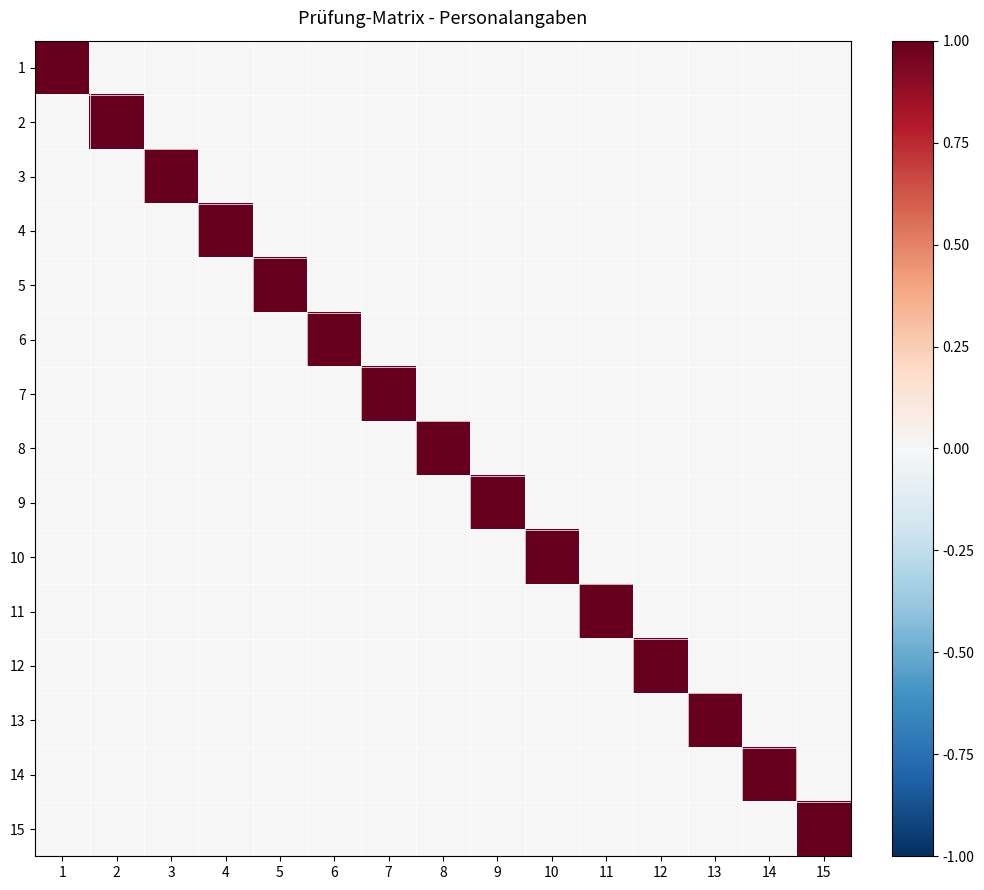

Reading right to left, what are all the values shown in this chart?

1: 15=0	14=0	13=0	12=0	11=0	10=0	9=0	8=0	7=0	6=0	5=0	4=0	3=0	2=0	1=1
2: 15=0	14=0	13=0	12=0	11=0	10=0	9=0	8=0	7=0	6=0	5=0	4=0	3=0	2=1	1=0
3: 15=0	14=0	13=0	12=0	11=0	10=0	9=0	8=0	7=0	6=0	5=0	4=0	3=1	2=0	1=0
4: 15=0	14=0	13=0	12=0	11=0	10=0	9=0	8=0	7=0	6=0	5=0	4=1	3=0	2=0	1=0
5: 15=0	14=0	13=0	12=0	11=0	10=0	9=0	8=0	7=0	6=0	5=1	4=0	3=0	2=0	1=0
6: 15=0	14=0	13=0	12=0	11=0	10=0	9=0	8=0	7=0	6=1	5=0	4=0	3=0	2=0	1=0
7: 15=0	14=0	13=0	12=0	11=0	10=0	9=0	8=0	7=1	6=0	5=0	4=0	3=0	2=0	1=0
8: 15=0	14=0	13=0	12=0	11=0	10=0	9=0	8=1	7=0	6=0	5=0	4=0	3=0	2=0	1=0
9: 15=0	14=0	13=0	12=0	11=0	10=0	9=1	8=0	7=0	6=0	5=0	4=0	3=0	2=0	1=0
10: 15=0	14=0	13=0	12=0	11=0	10=1	9=0	8=0	7=0	6=0	5=0	4=0	3=0	2=0	1=0
11: 15=0	14=0	13=0	12=0	11=1	10=0	9=0	8=0	7=0	6=0	5=0	4=0	3=0	2=0	1=0
12: 15=0	14=0	13=0	12=1	11=0	10=0	9=0	8=0	7=0	6=0	5=0	4=0	3=0	2=0	1=0
13: 15=0	14=0	13=1	12=0	11=0	10=0	9=0	8=0	7=0	6=0	5=0	4=0	3=0	2=0	1=0
14: 15=0	14=1	13=0	12=0	11=0	10=0	9=0	8=0	7=0	6=0	5=0	4=0	3=0	2=0	1=0
15: 15=1	14=0	13=0	12=0	11=0	10=0	9=0	8=0	7=0	6=0	5=0	4=0	3=0	2=0	1=0